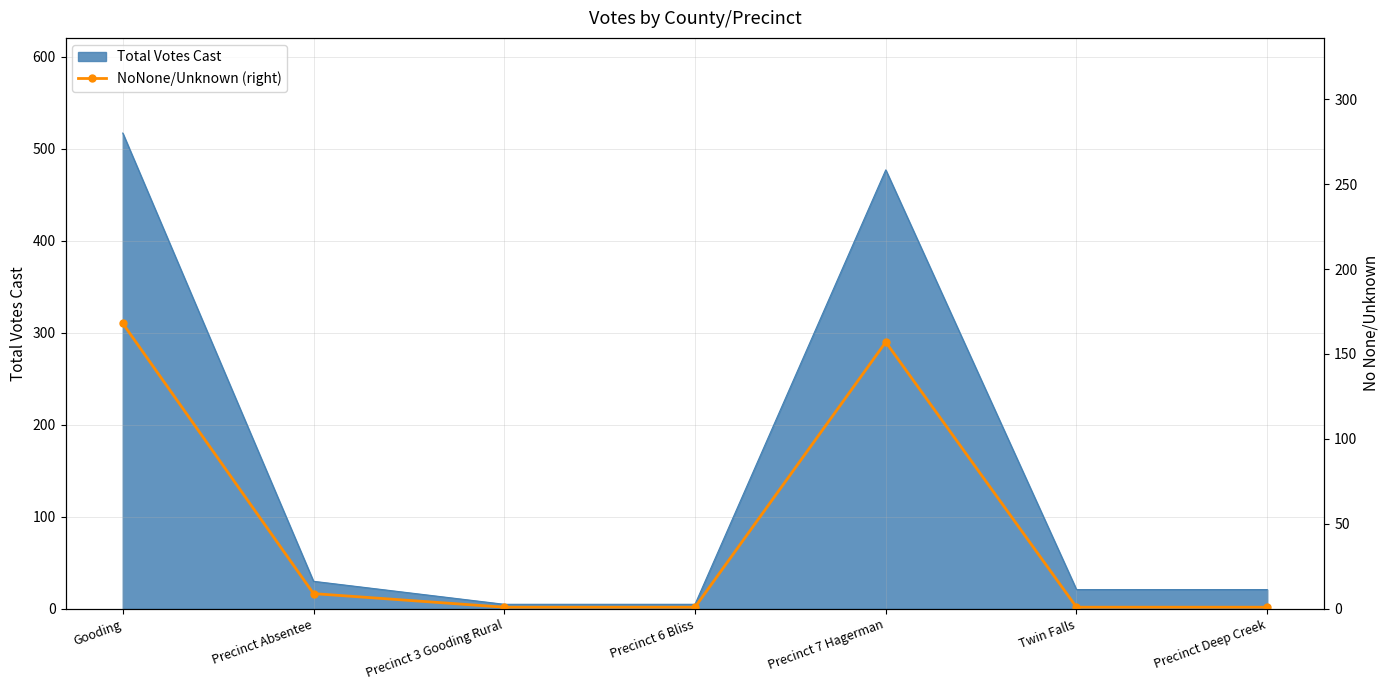

Where is the data nearest to the value 84?

Precinct 7 Hagerman